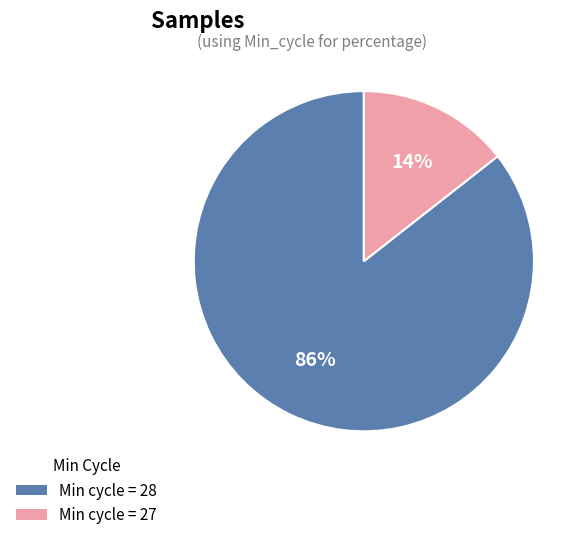

Is there any slice that represents more than half of the pie?

Yes